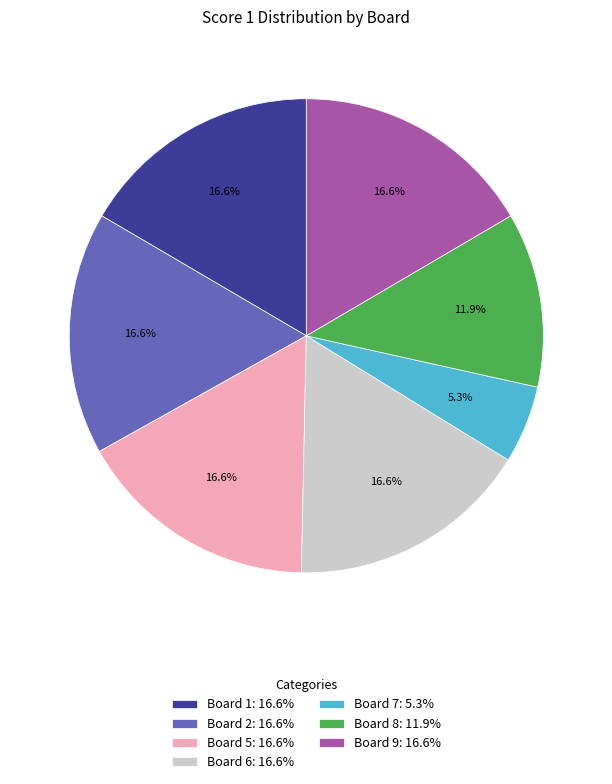

What is the ratio of the value at Board 9: 16.6% to the value at Board 1: 16.6%?

1.0